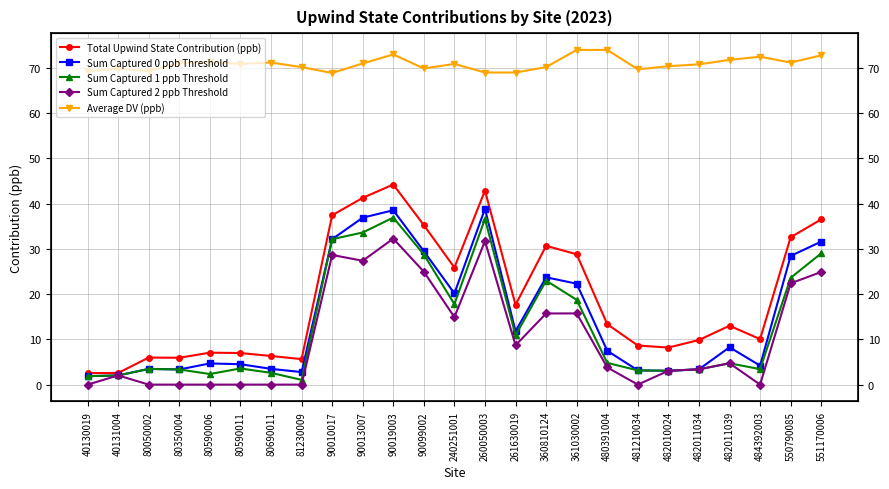

How many data points in Sum Captured 2 ppb Threshold are above 3?

15